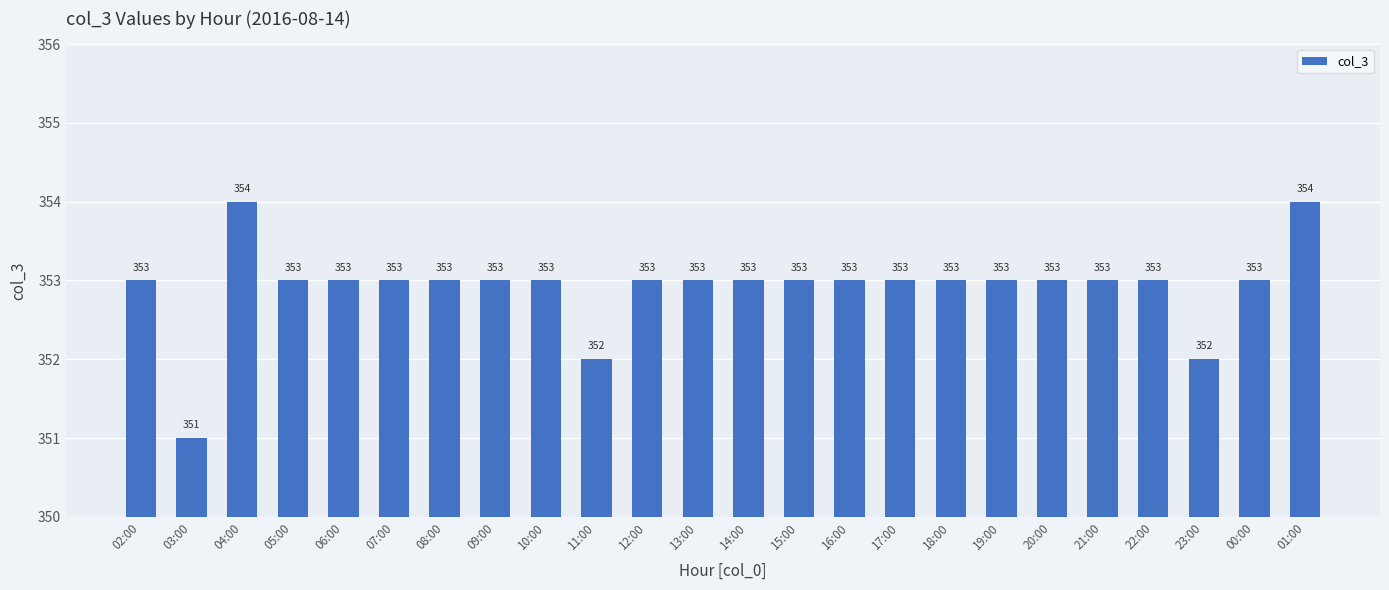

The value at 12:00 is 505. True or false?

False